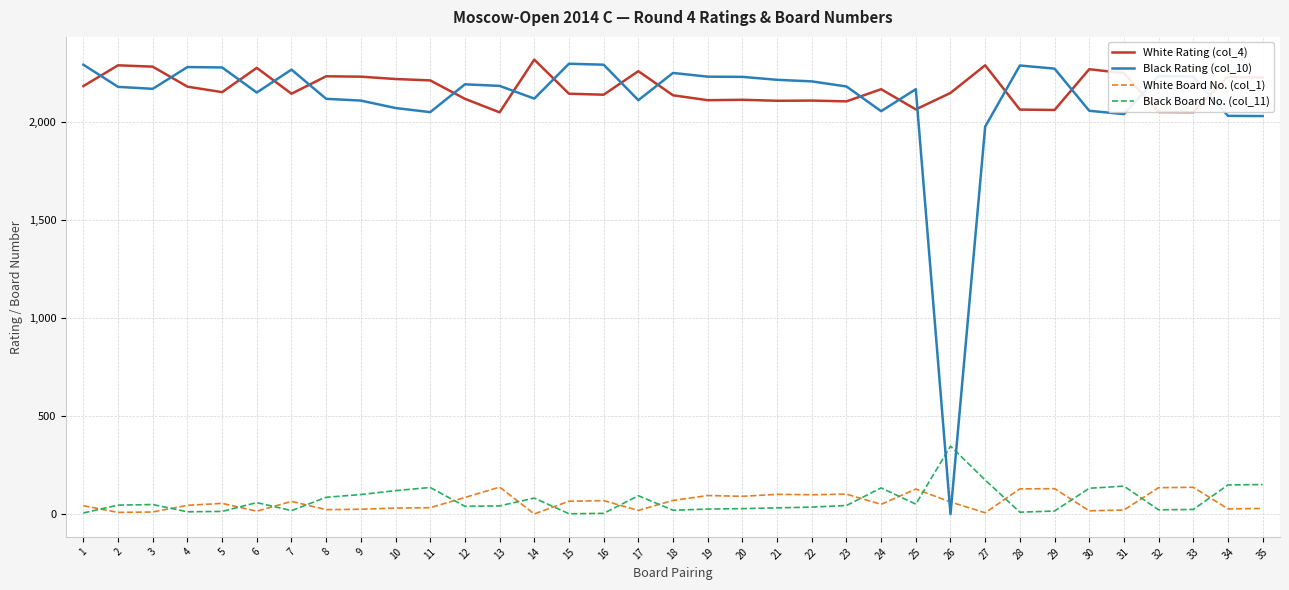

Is the value of Black Board No. (col_11) at 20 greater than the value of White Rating (col_4) at 6?

No